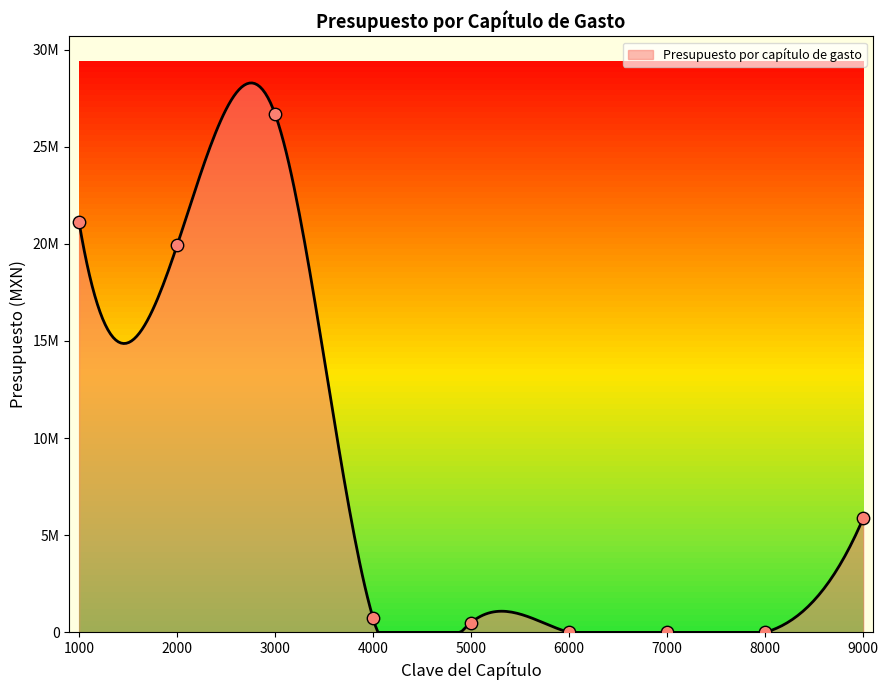

Which has a higher value, 9000 or 5000?

9000